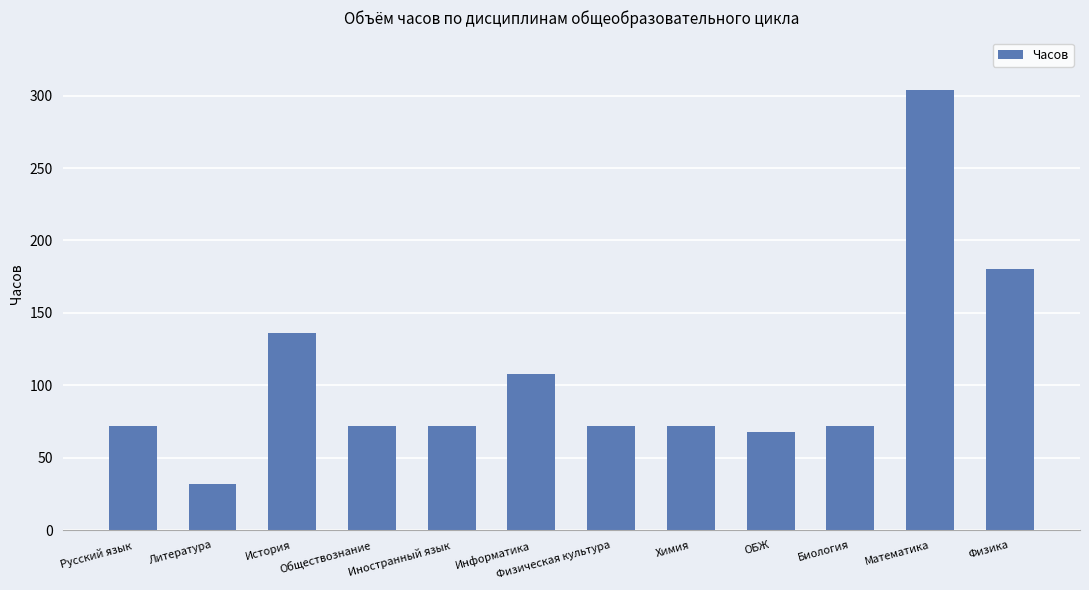

The value at Химия is 72. True or false?

True